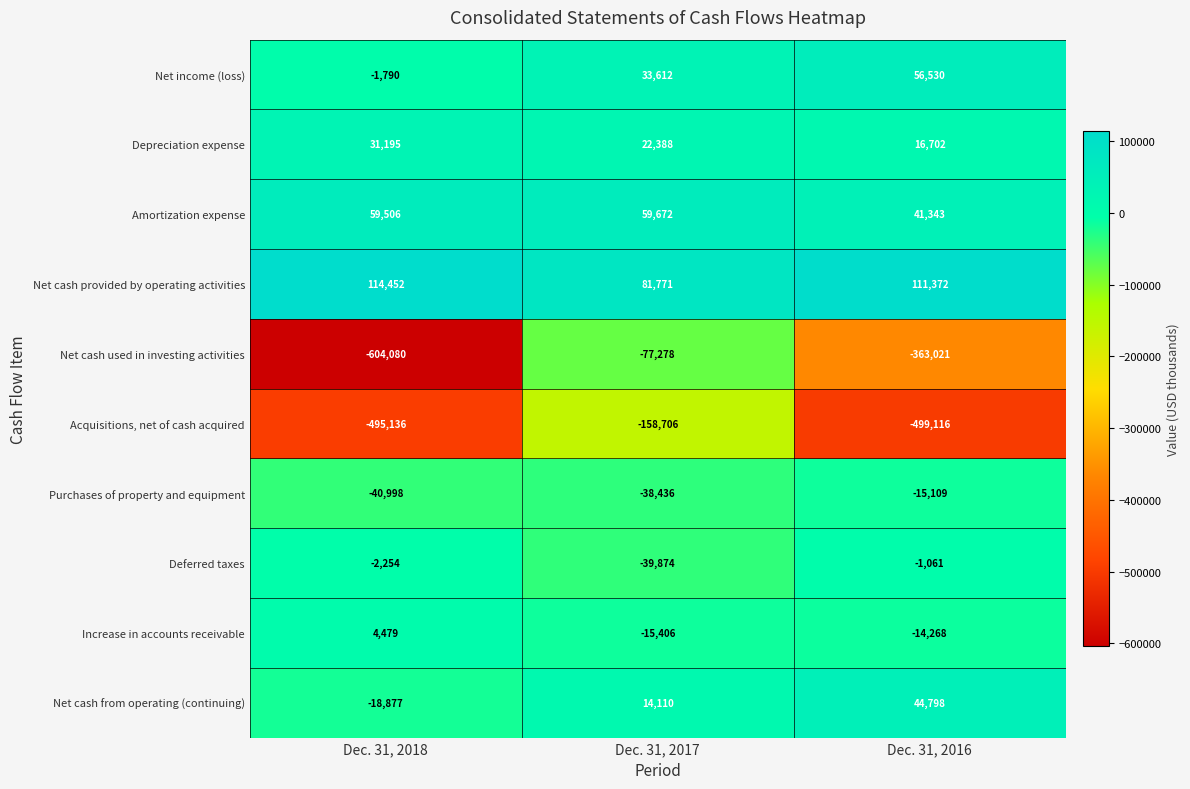

Which series has the widest spread of values?

Net cash used in investing activities